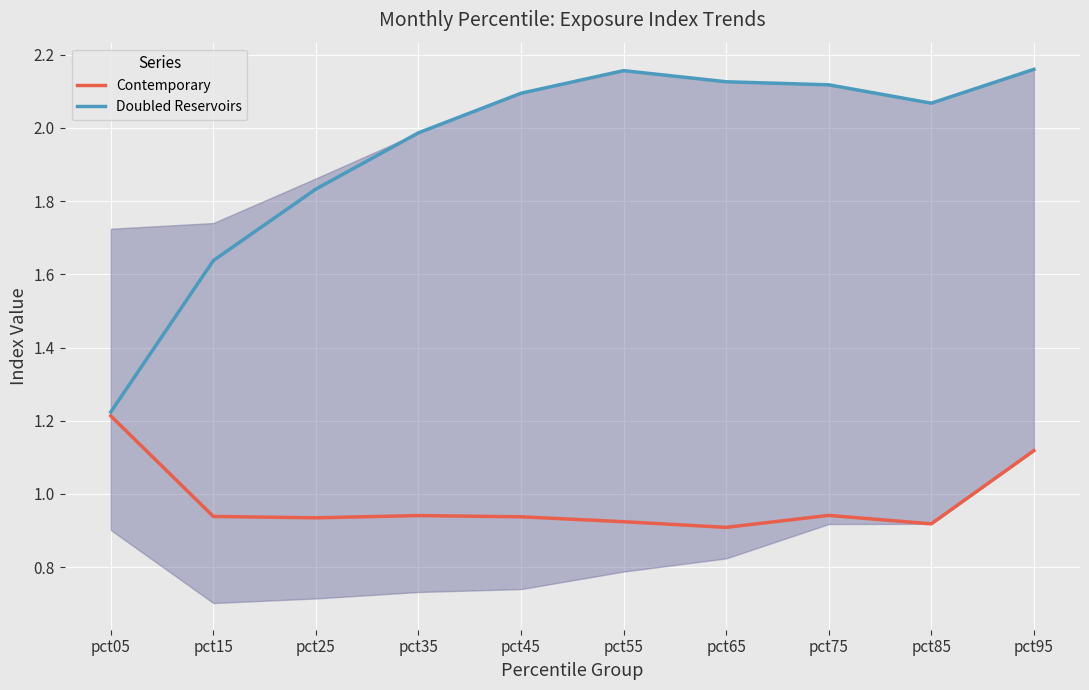

Is it true that Doubled Reservoirs equals 1.0 at pct95?

False